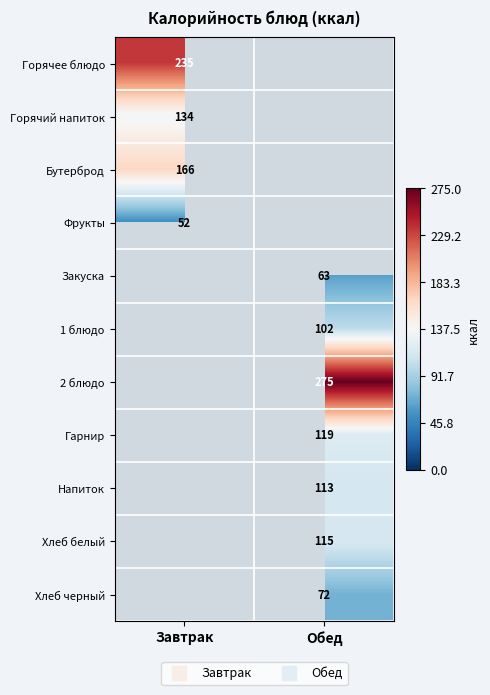

How many Закуска values are between 0 and 63?

2